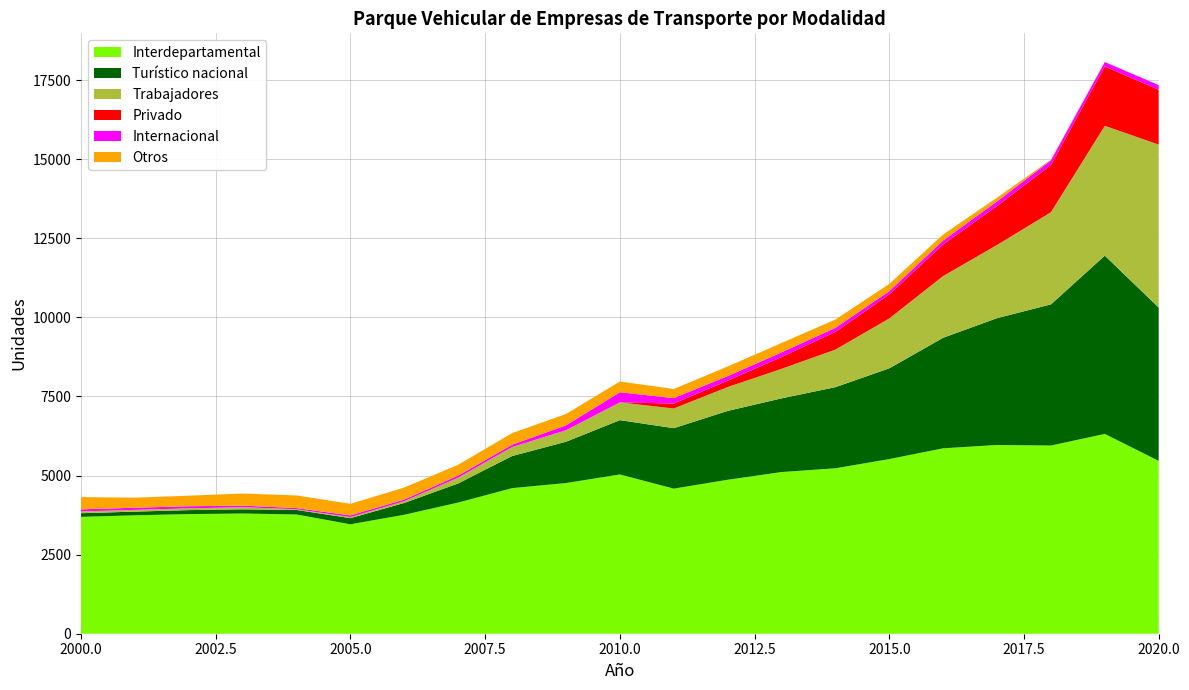

Reading left to right, list all the values displayed in this chart.

Interdepartamental: 2000=3694	2001=3744	2002=3782	2003=3800	2004=3769	2005=3460	2006=3761	2007=4147	2008=4602	2009=4763	2010=5035	2011=4587	2012=4867	2013=5111	2014=5230	2015=5521	2016=5861	2017=5967	2018=5949	2019=6316	2020=5464
Turístico nacional: 2000=116	2001=116	2002=126	2003=132	2004=144	2005=194	2006=374	2007=605	2008=1015	2009=1306	2010=1717	2011=1911	2012=2176	2013=2329	2014=2565	2015=2869	2016=3495	2017=4009	2018=4462	2019=5636	2020=4848
Trabajadores: 2000=55	2001=55	2002=56	2003=68	2004=20	2005=33	2006=56	2007=182	2008=285	2009=362	2010=562	2011=621	2012=754	2013=933	2014=1187	2015=1577	2016=1951	2017=2313	2018=2913	2019=4104	2020=5150
Privado: 2000=0	2001=0	2002=0	2003=0	2004=0	2005=0	2006=0	2007=0	2008=0	2009=0	2010=0	2011=157	2012=203	2013=373	2014=558	2015=758	2016=998	2017=1231	2018=1491	2019=1877	2020=1732
Internacional: 2000=67	2001=68	2002=66	2003=49	2004=39	2005=54	2006=52	2007=66	2008=72	2009=156	2010=318	2011=173	2012=143	2013=148	2014=130	2015=104	2016=125	2017=148	2018=153	2019=140	2020=149
Otros: 2000=387	2001=318	2002=334	2003=383	2004=399	2005=365	2006=379	2007=341	2008=368	2009=358	2010=341	2011=288	2012=305	2013=296	2014=262	2015=229	2016=191	2017=118	2018=18	2019=3	2020=3